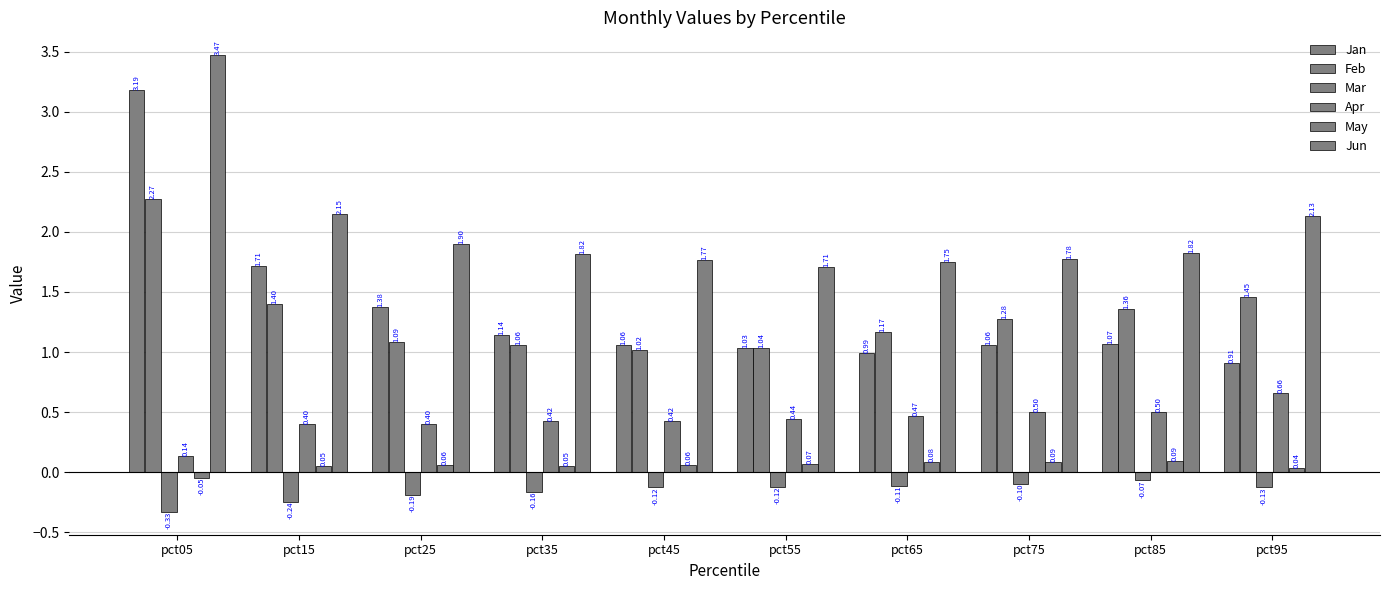

Are the bars grouped side by side (vs. stacked)?

Yes